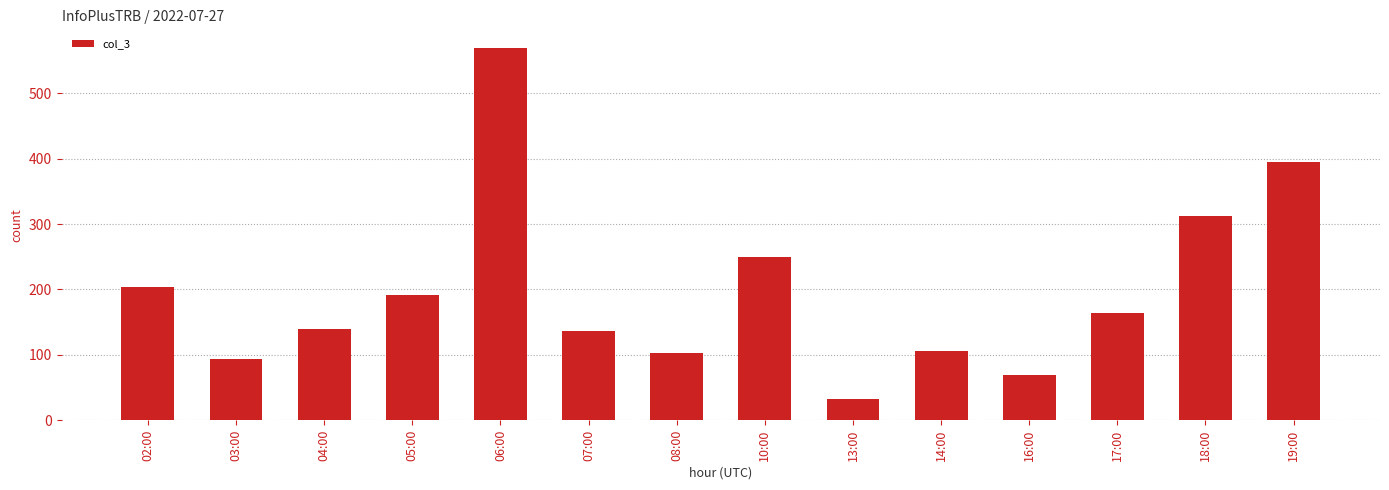

Reading left to right, extract all data points from this chart.

02:00=203	03:00=93	04:00=140	05:00=191	06:00=569	07:00=136	08:00=103	10:00=249	13:00=32	14:00=106	16:00=70	17:00=164	18:00=312	19:00=394